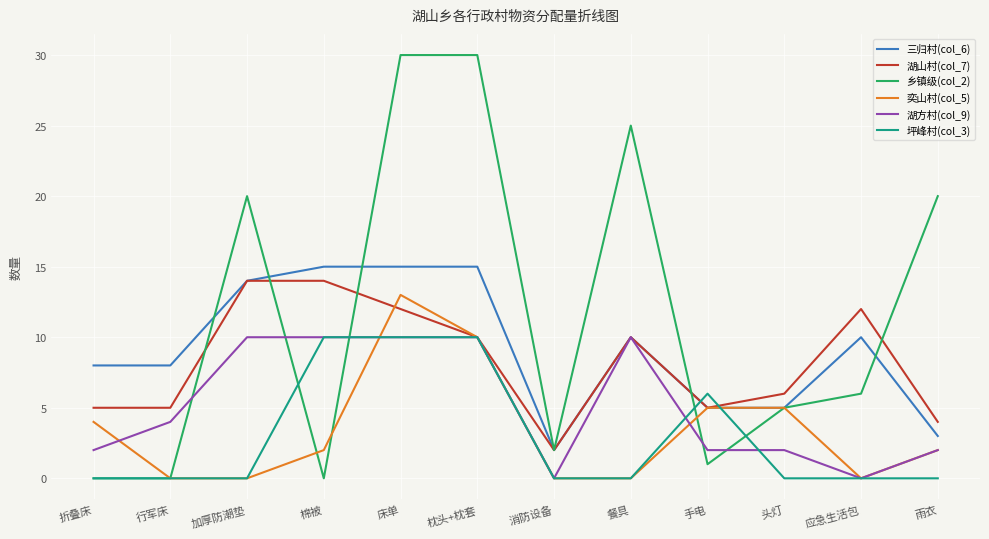

Is it true that 湖山村(col_7) equals 5 at 雨衣?

False